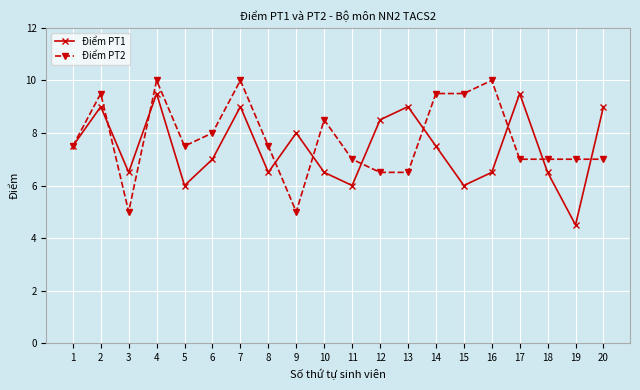

What is the difference between the highest and lowest values at 10?

2.0